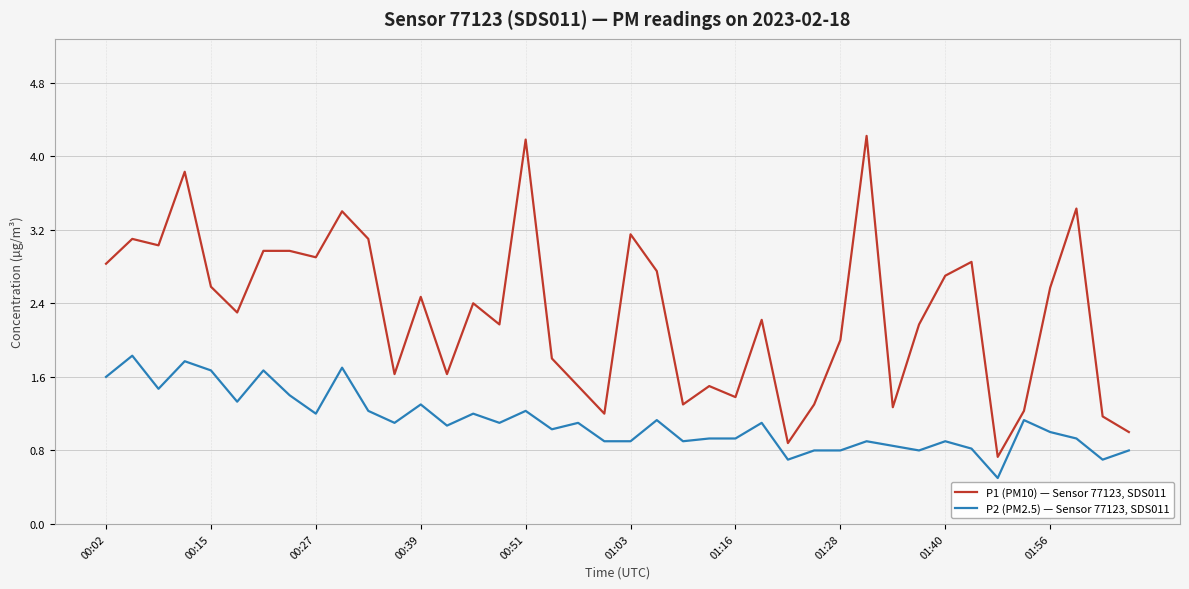

What is the minimum value shown in the chart?

0.5